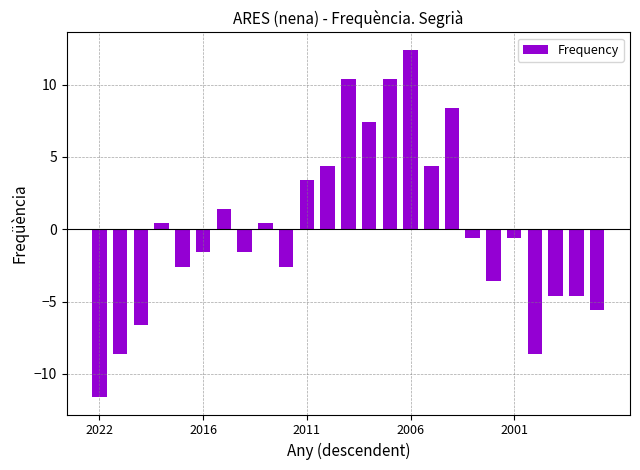

What is the greatest value displayed?

12.4